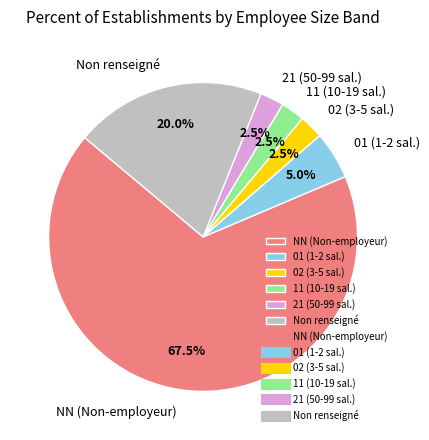

Count the number of slices in the pie.

6